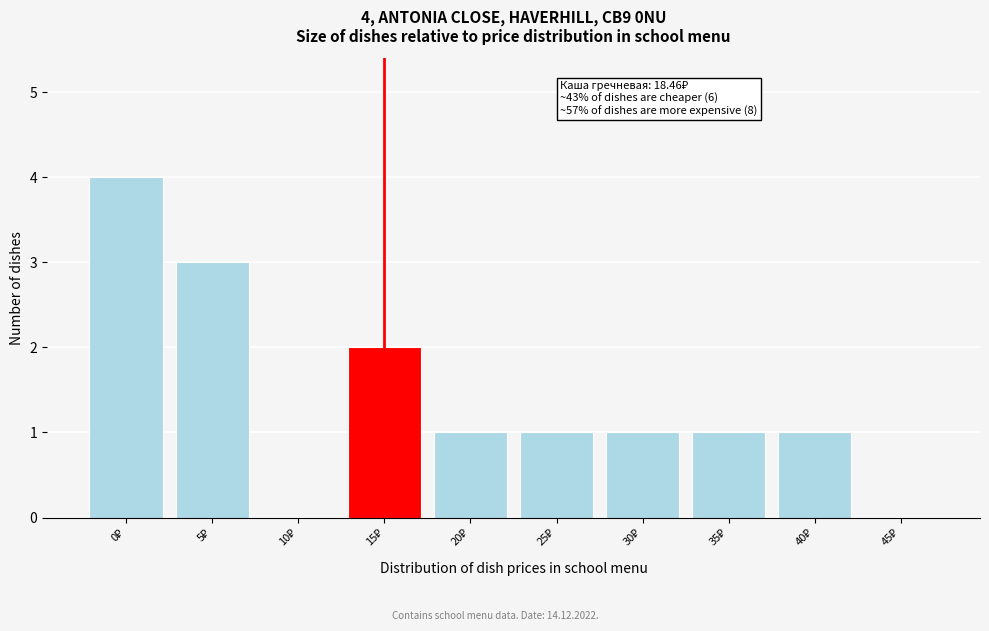

What is the sum of all values?

14